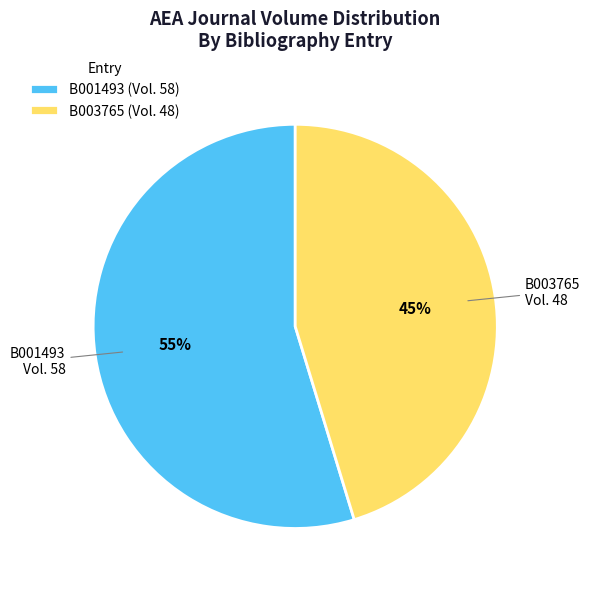

Is the sum of B003765 and B001493 greater than half?

Yes